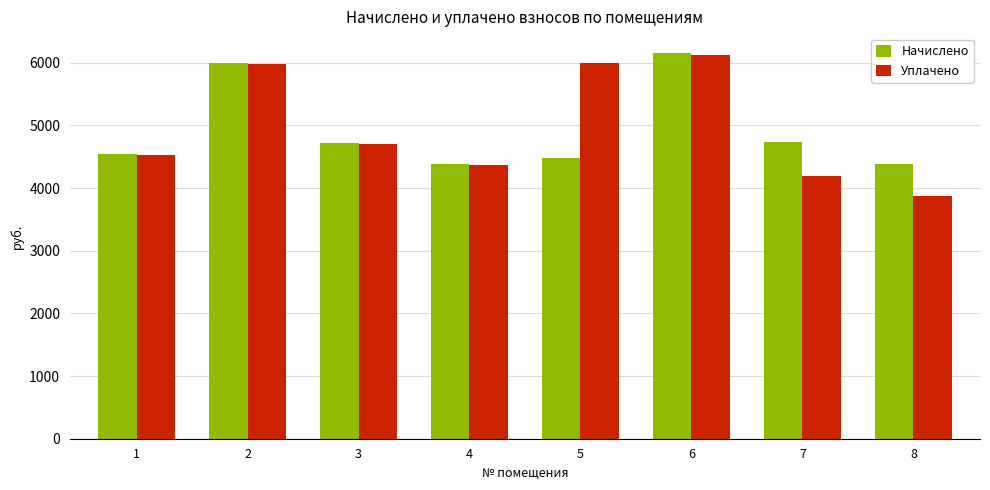

What is the total value across all series at 1?

9067.0